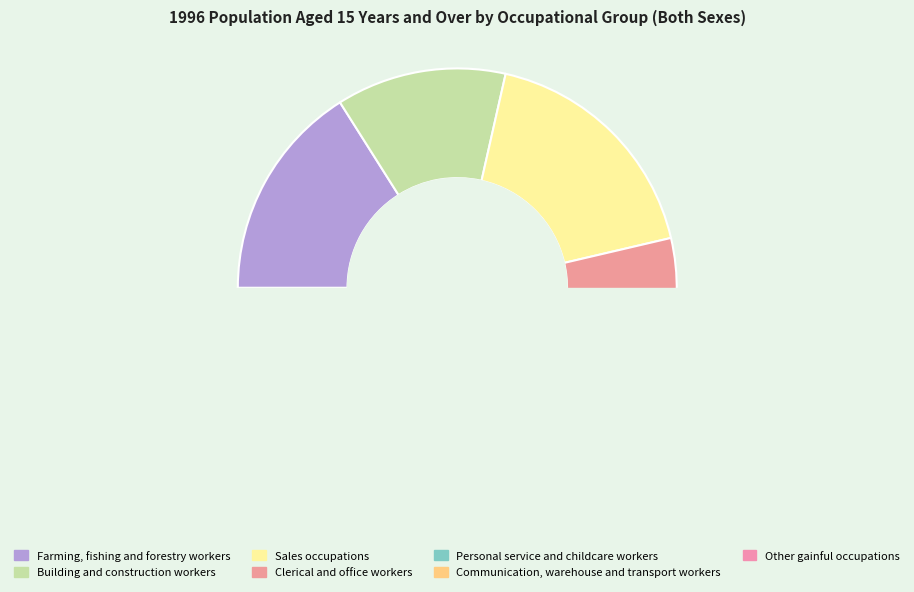

Does Other gainful occupations represent more than half of the total?

No